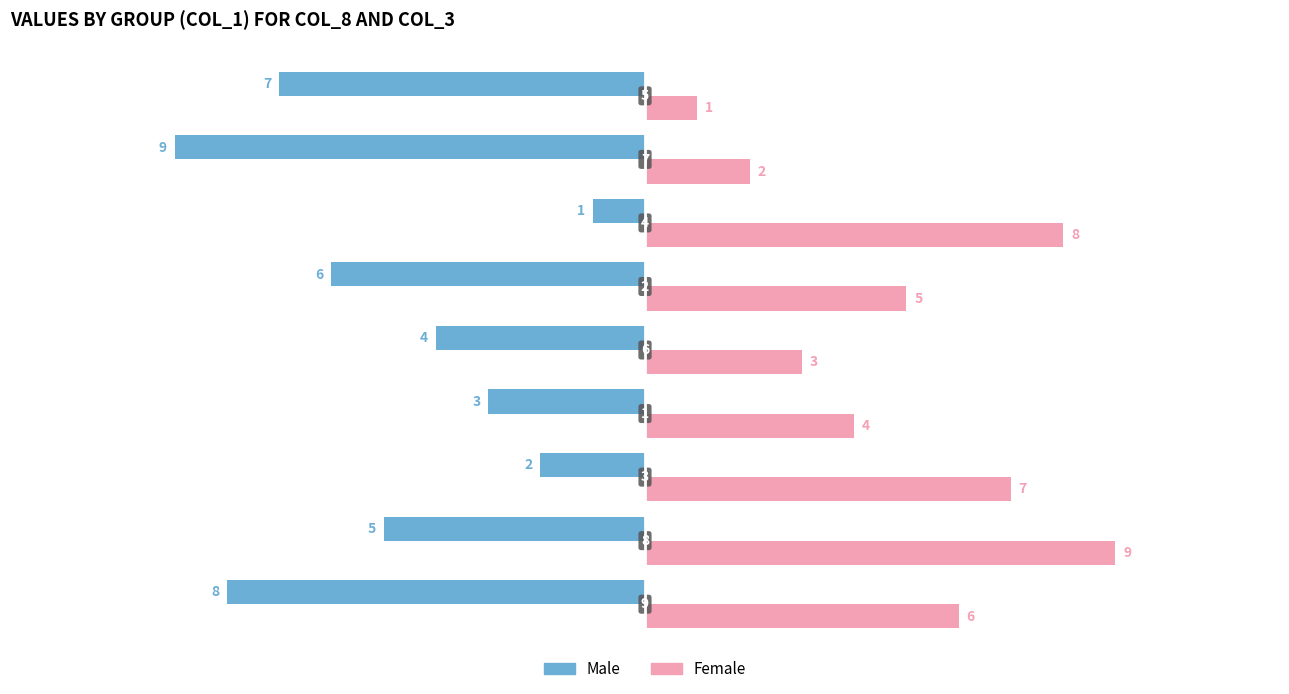

What is the greatest value displayed?

9